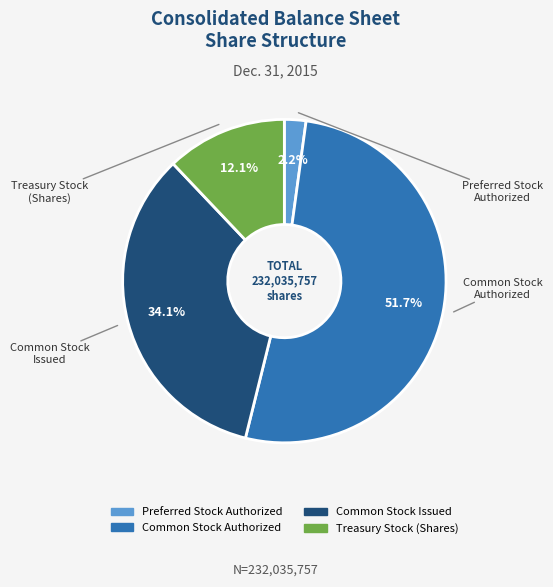

Count the number of slices in the pie.

4